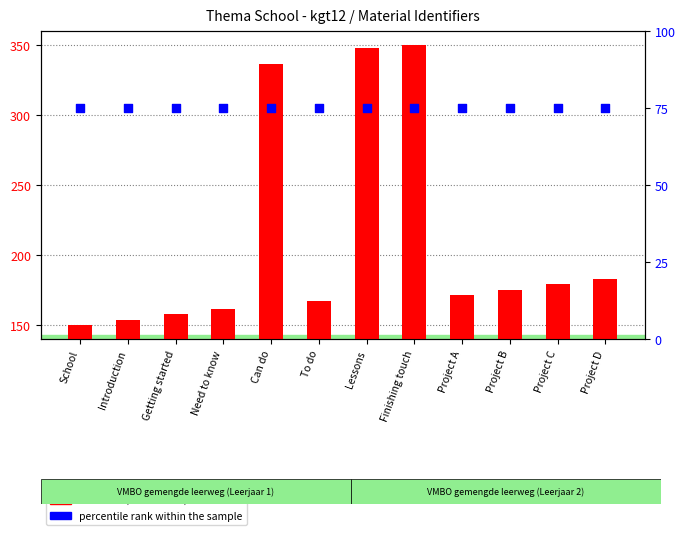

What are all the series names shown in the legend?

identifier (normalized), percentile rank within the sample